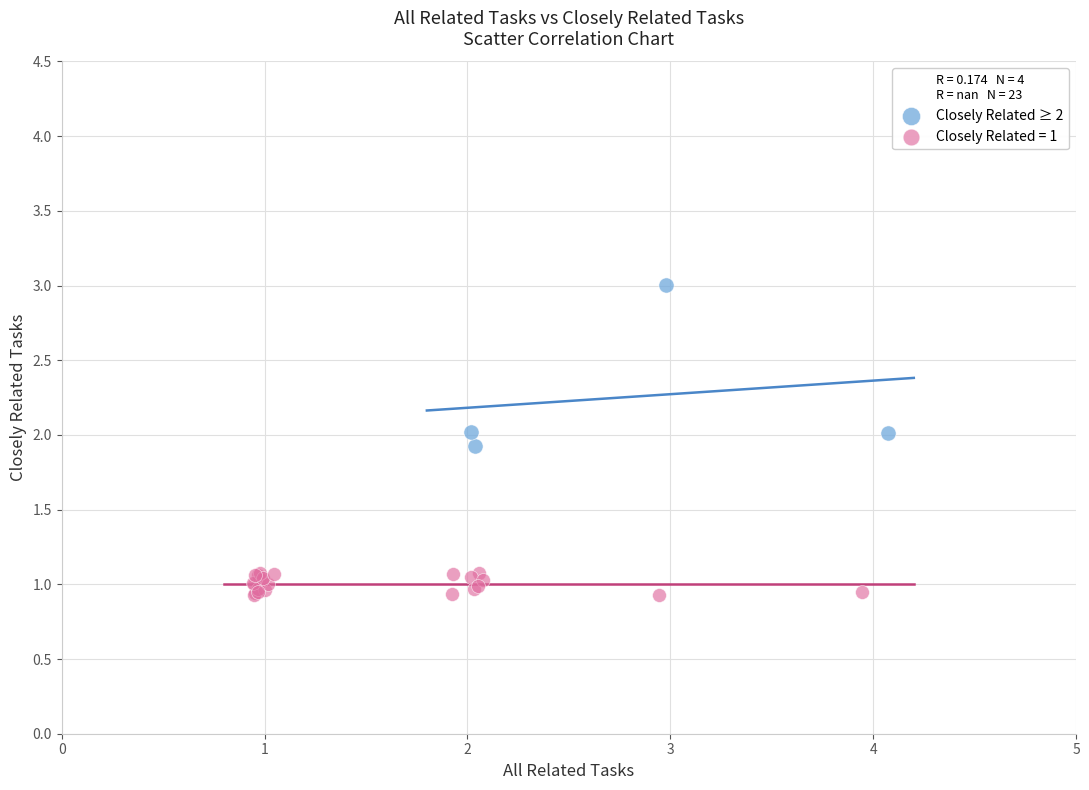

Which series has the largest Y range (max minus min)?

Closely Related ≥ 2